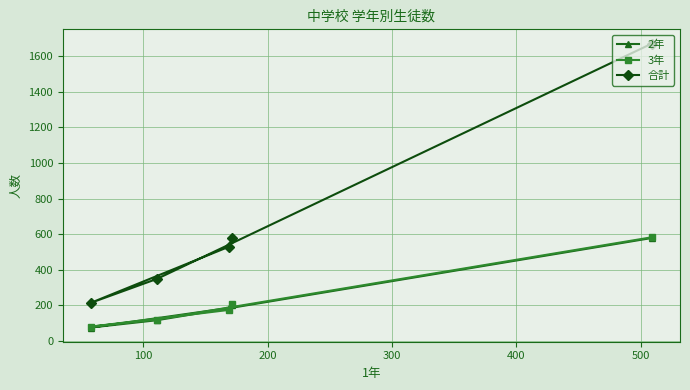

Which series has the largest range (max minus min)?

合計